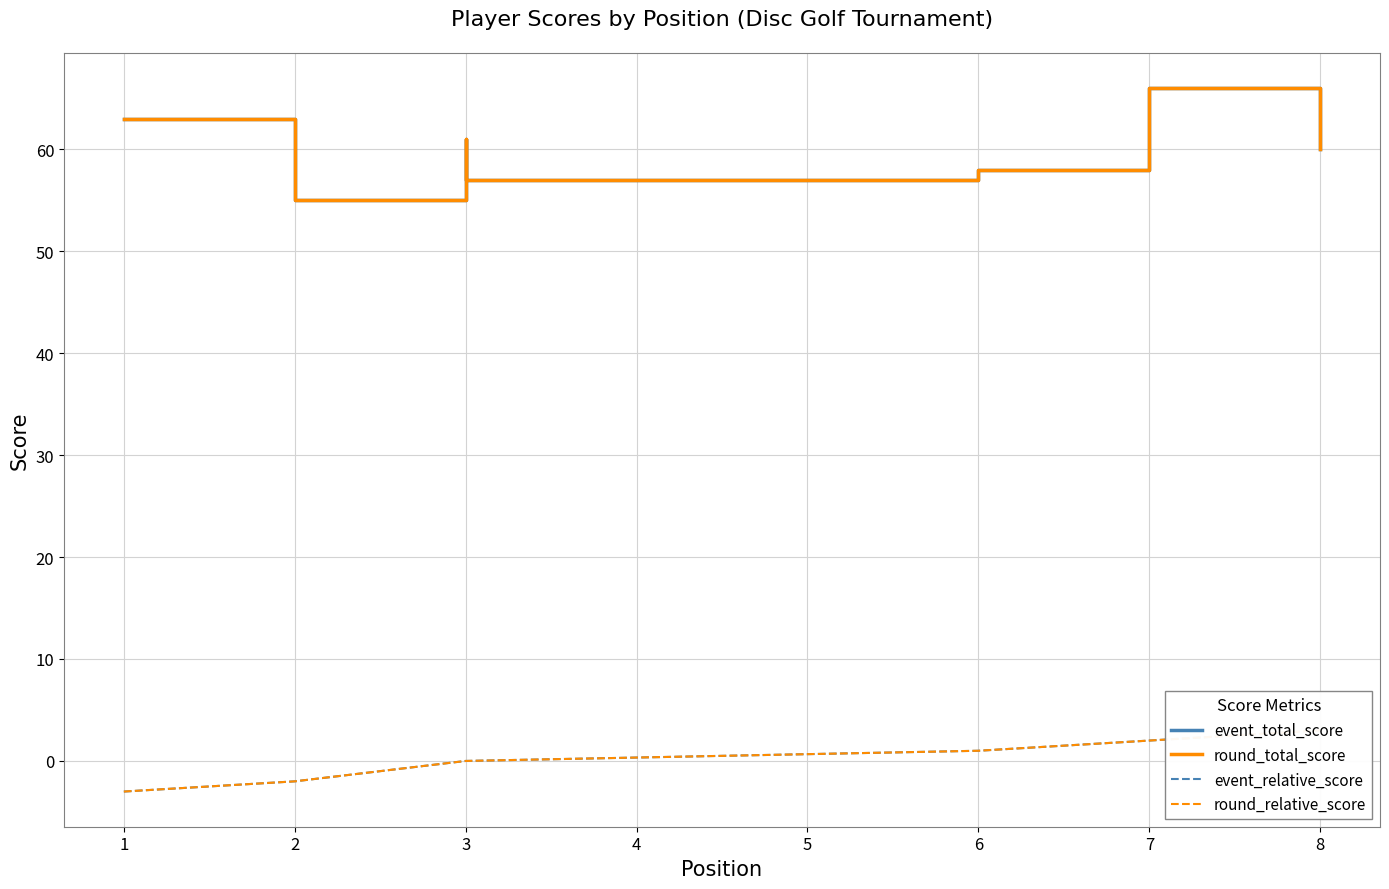

True or false: event_relative_score has more than 0 interior local peaks.

False